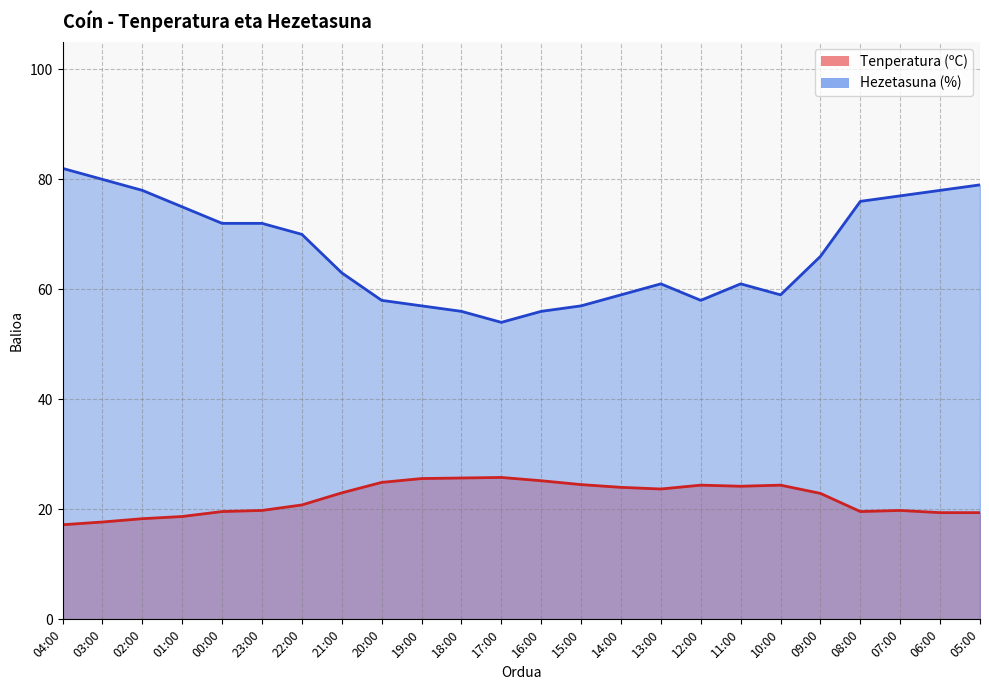

Reading left to right, extract all data points from this chart.

Tenperatura (ºC): 17.2	17.7	18.3	18.7	19.6	19.8	20.8	23.0	24.9	25.6	25.7	25.8	25.2	24.5	24.0	23.7	24.4	24.2	24.4	22.9	19.6	19.8	19.4	19.4
Hezetasuna (%): 82.0	80.0	78.0	75.0	72.0	72.0	70.0	63.0	58.0	57.0	56.0	54.0	56.0	57.0	59.0	61.0	58.0	61.0	59.0	66.0	76.0	77.0	78.0	79.0